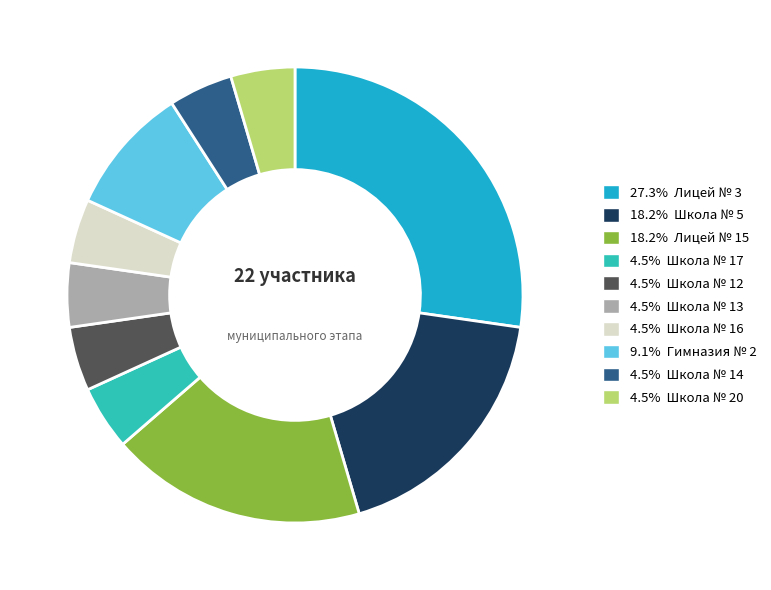

How many segments does this pie chart have?

10